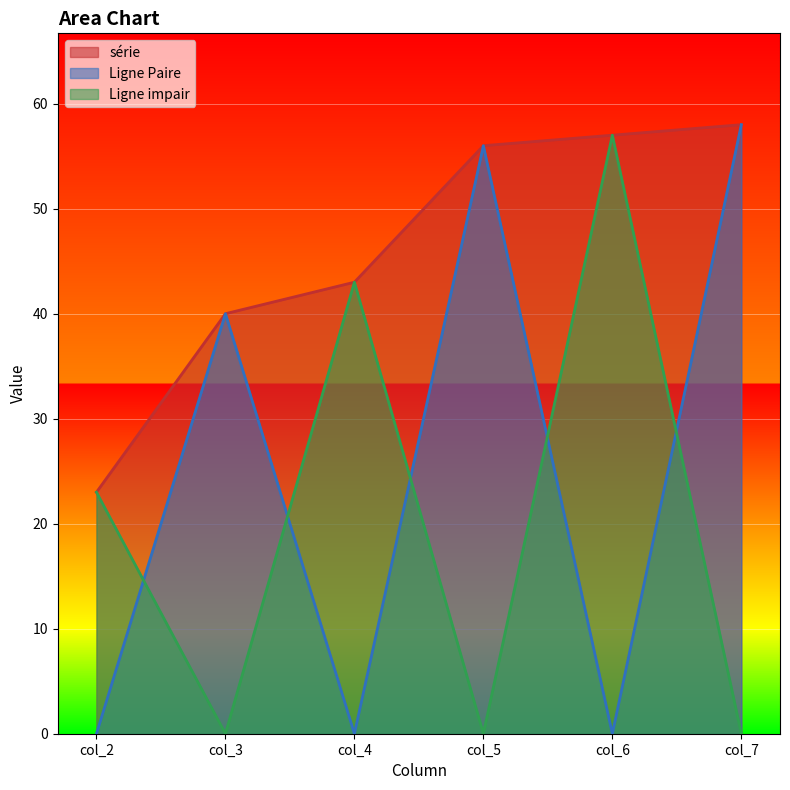

What is the average value of the Ligne impair series?

20